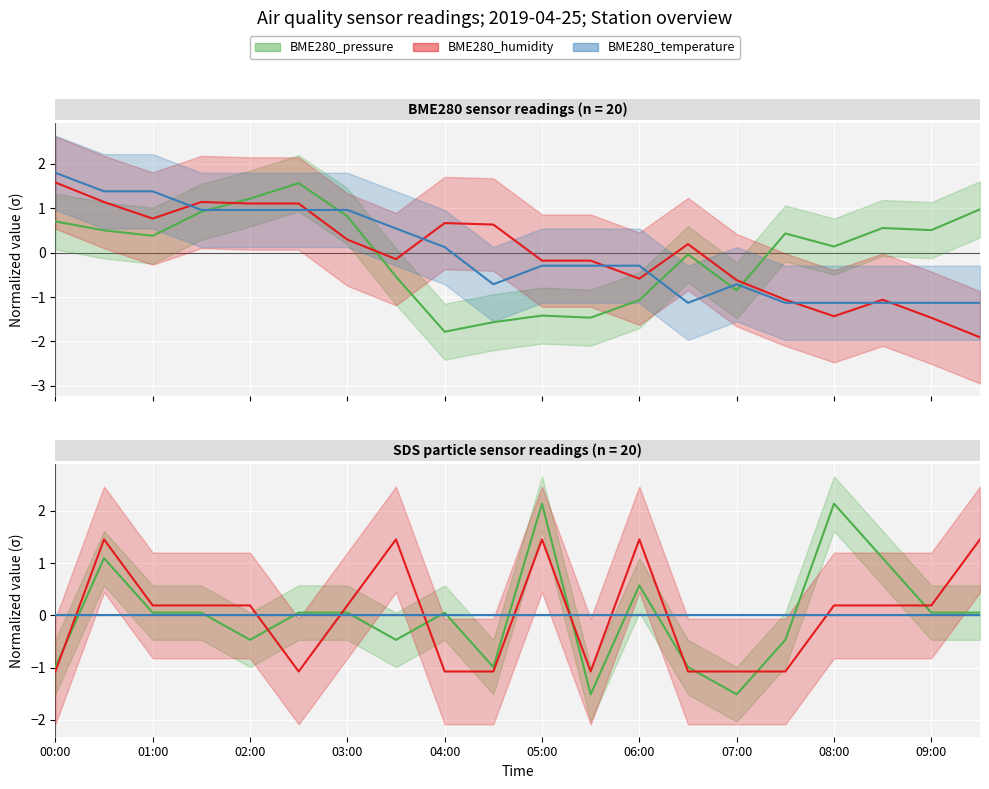

Between 10 and 15, which series saw the biggest shift?

BME280_pressure